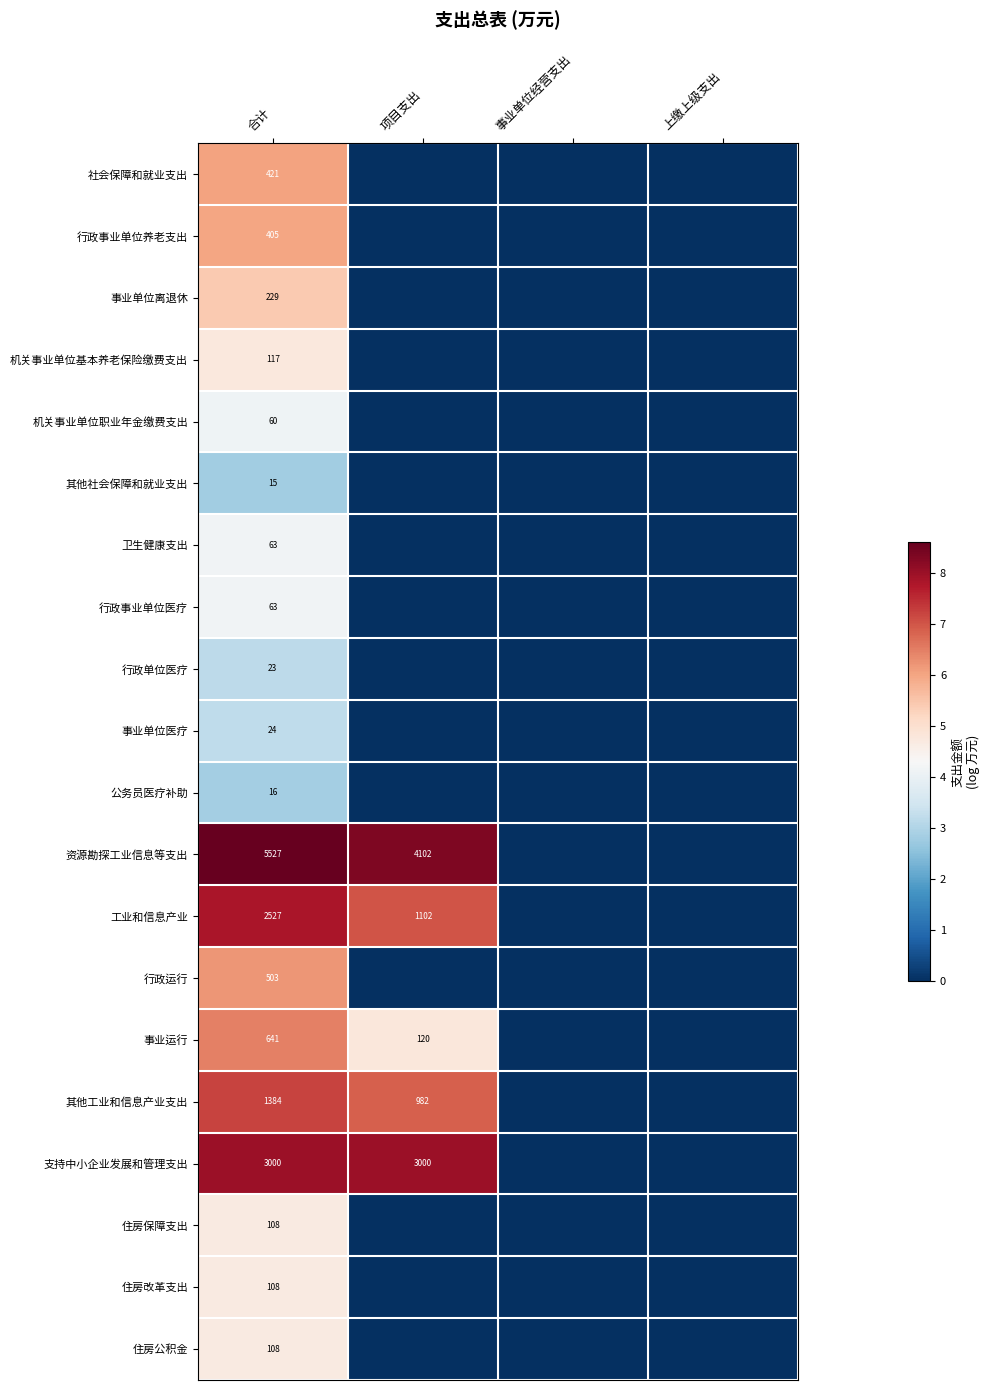

The value of 工业和信息产业 at 项目支出 is 334. True or false?

False